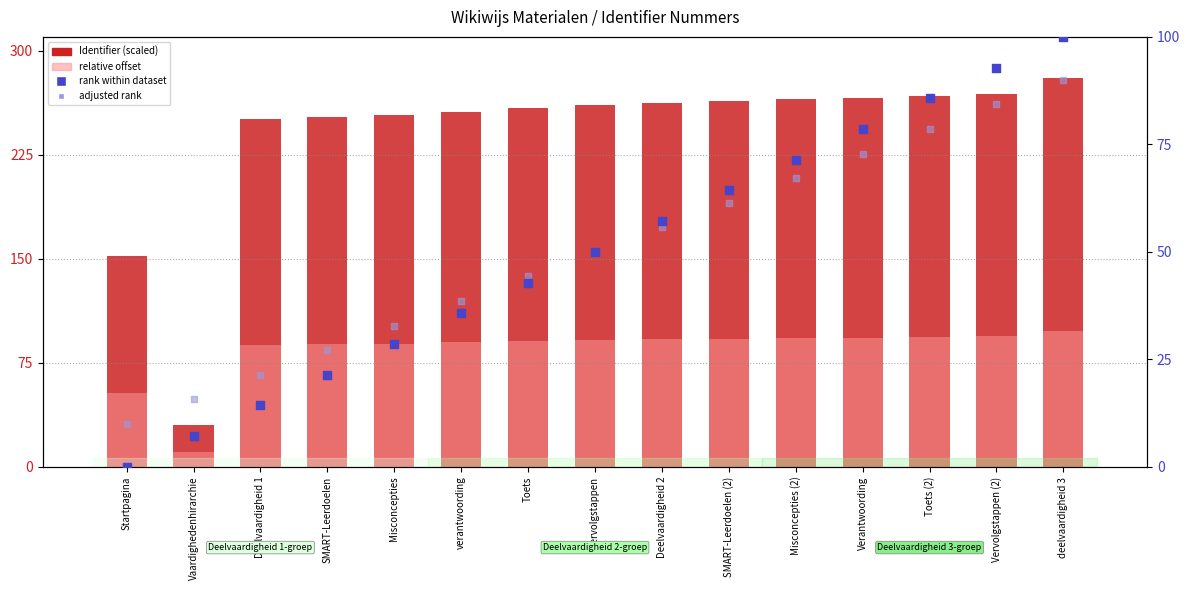

Which series has the widest spread of Y values?

Identifier (scaled)